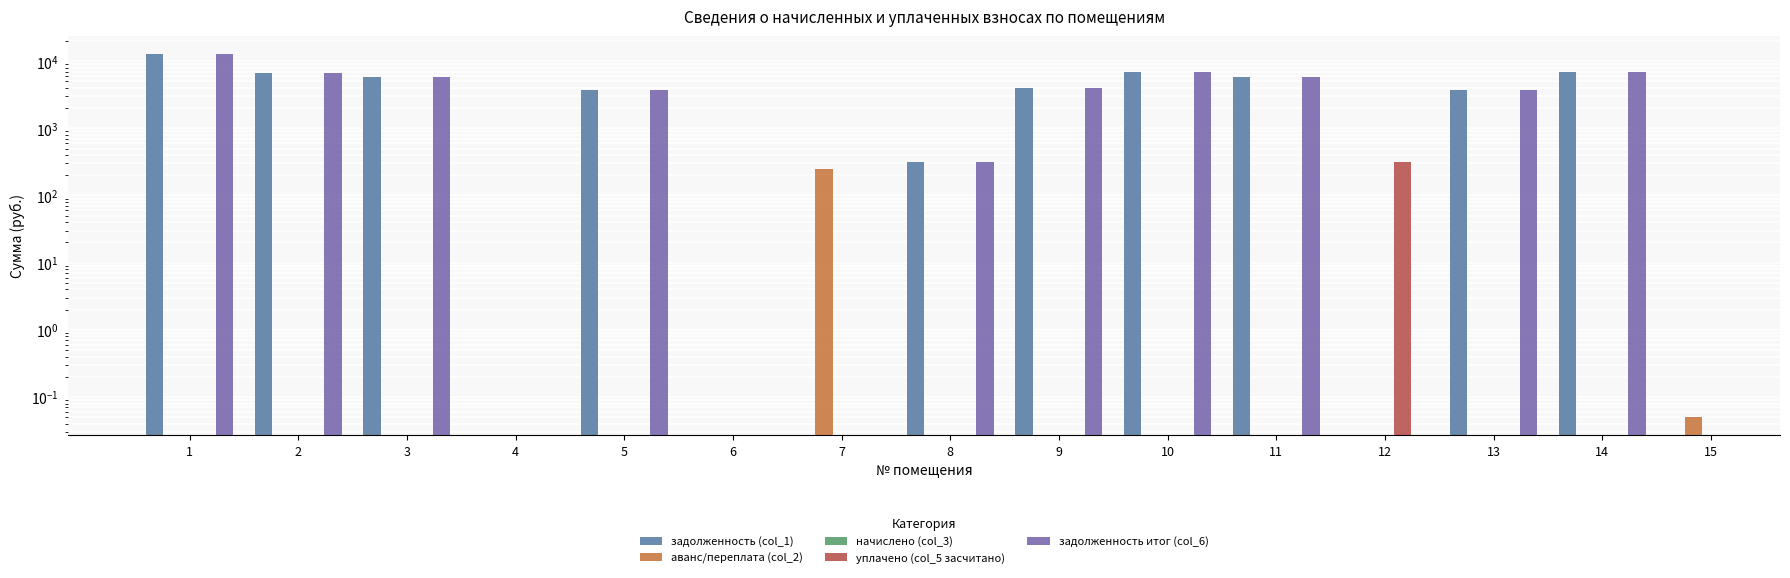

Between 8 and 15, which is larger?

15